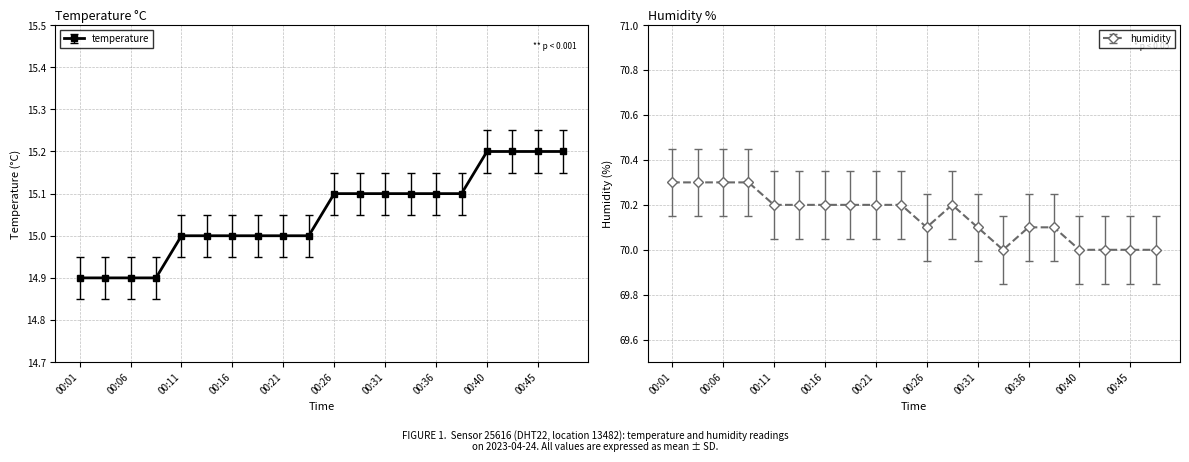

Which has a higher value, 00:09 or 00:31?

00:31